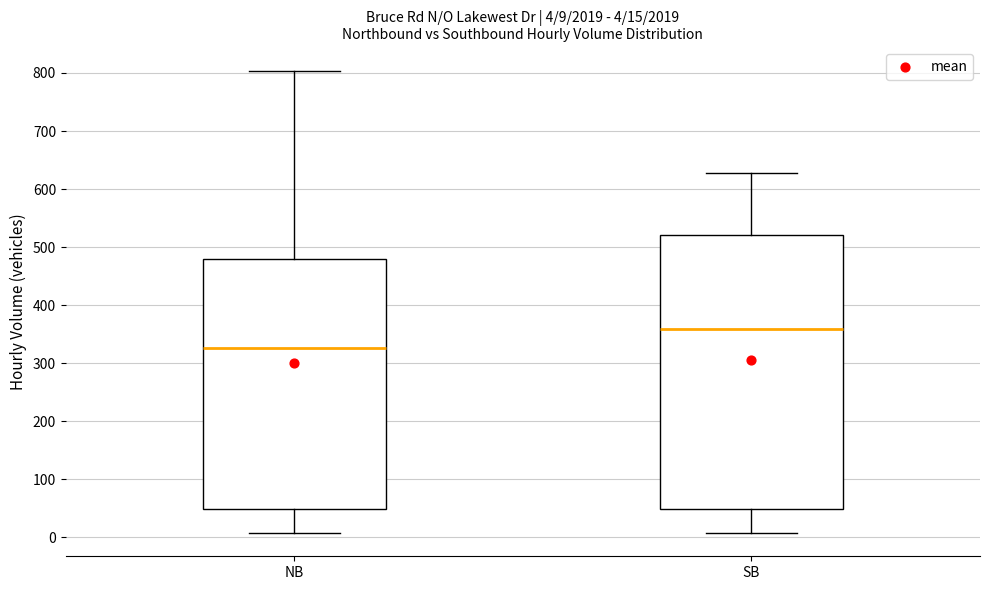

Which box is the tallest, from its lower edge to its upper edge?

SB